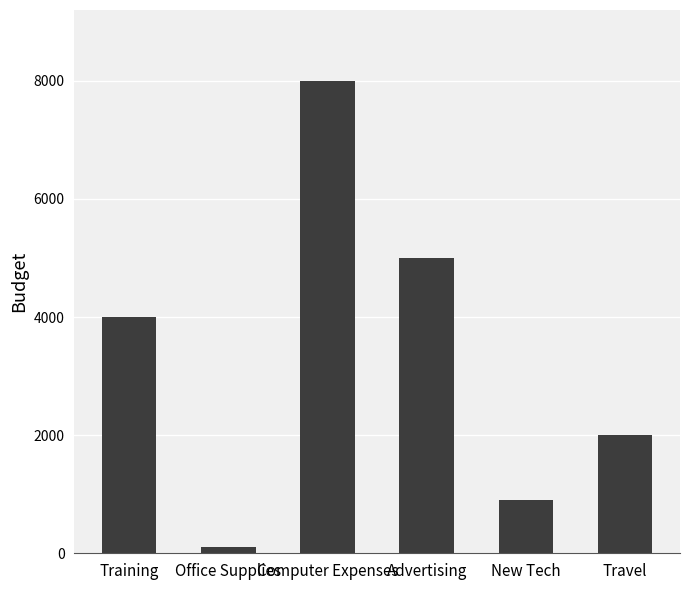

What is the label of the 1st bar from the left?

Training